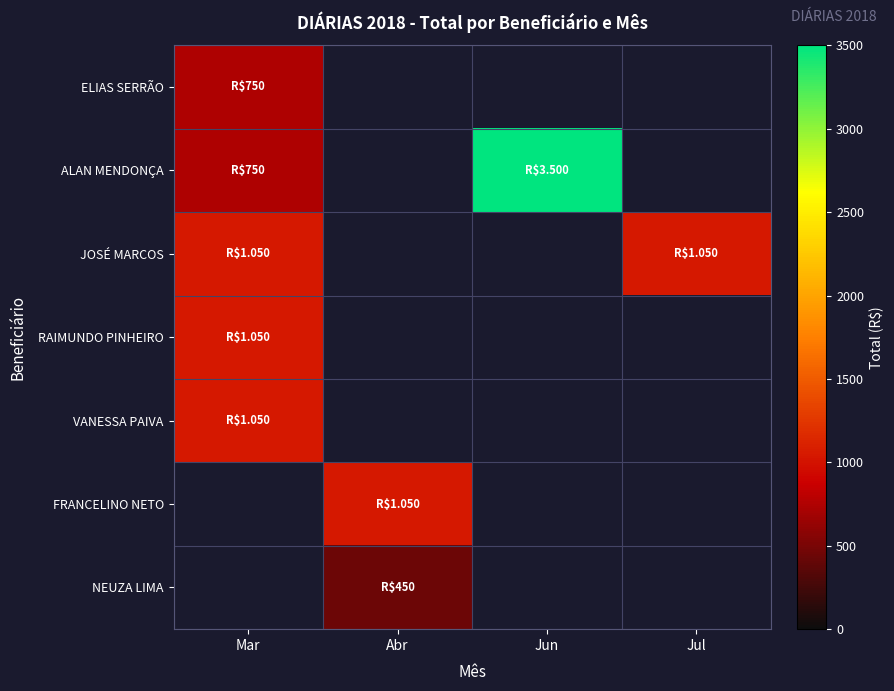

Which series has the largest range (max minus min)?

ALAN MENDONÇA